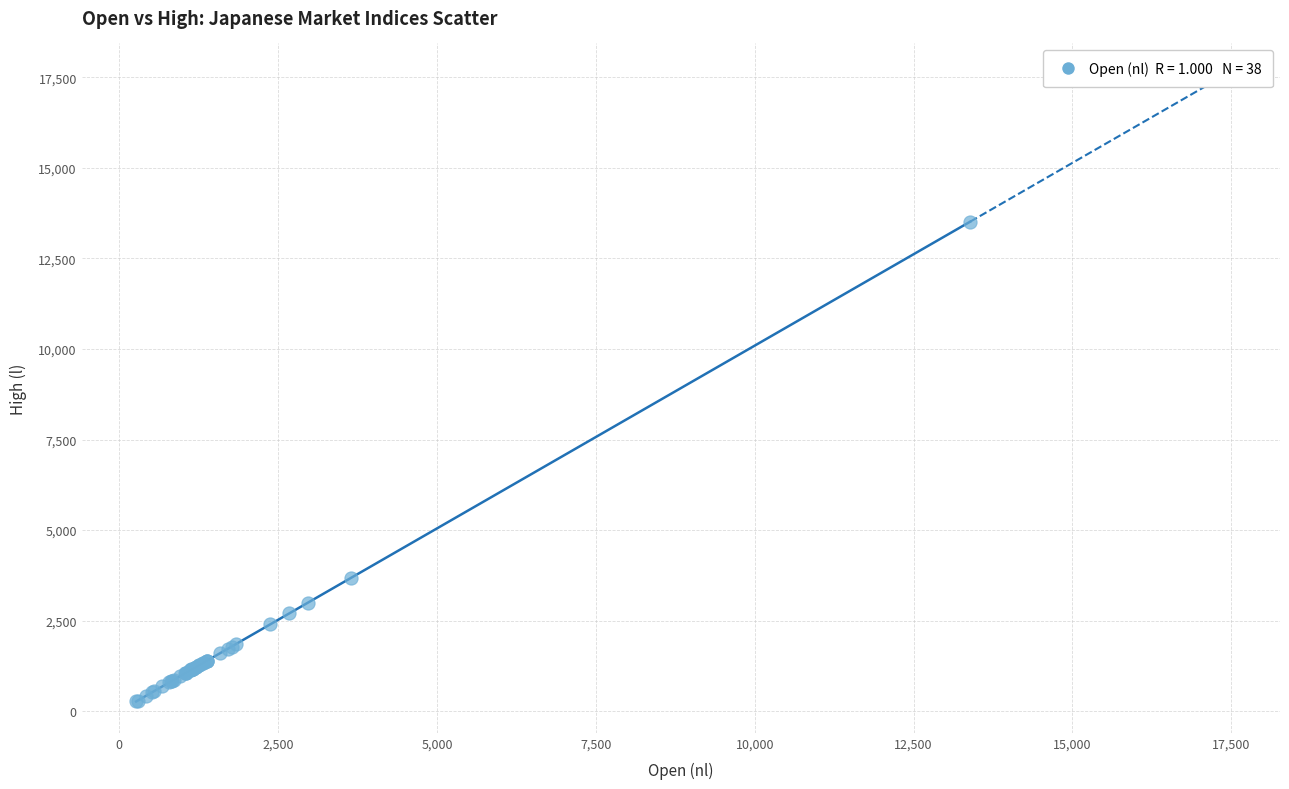

What Y value in the scatter plot is closest to 6894?

3676.5